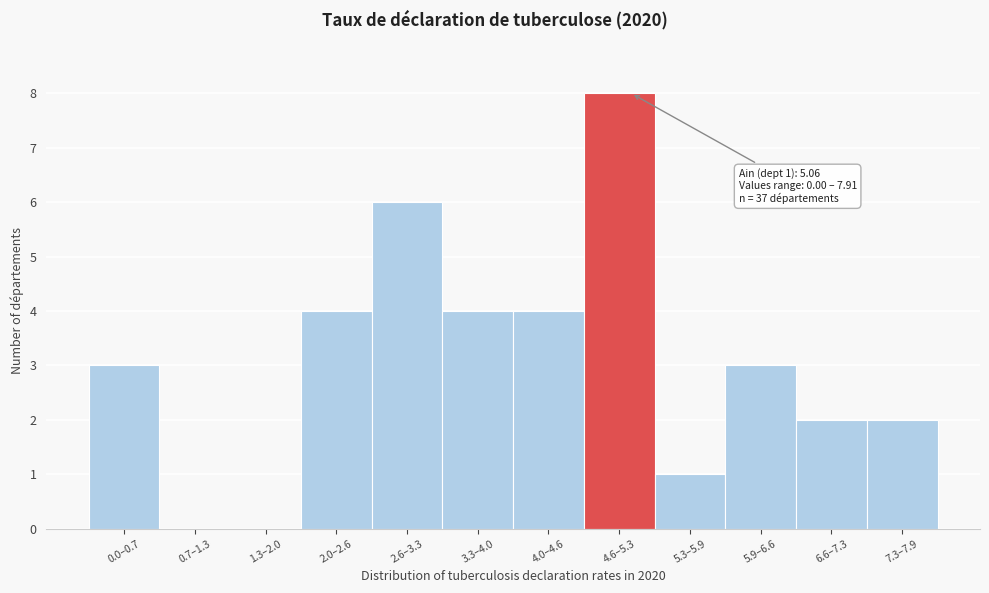

Reading left to right, extract all data points from this chart.

0.0–0.7=3	0.7–1.3=0	1.3–2.0=0	2.0–2.6=4	2.6–3.3=6	3.3–4.0=4	4.0–4.6=4	4.6–5.3=8	5.3–5.9=1	5.9–6.6=3	6.6–7.3=2	7.3–7.9=2